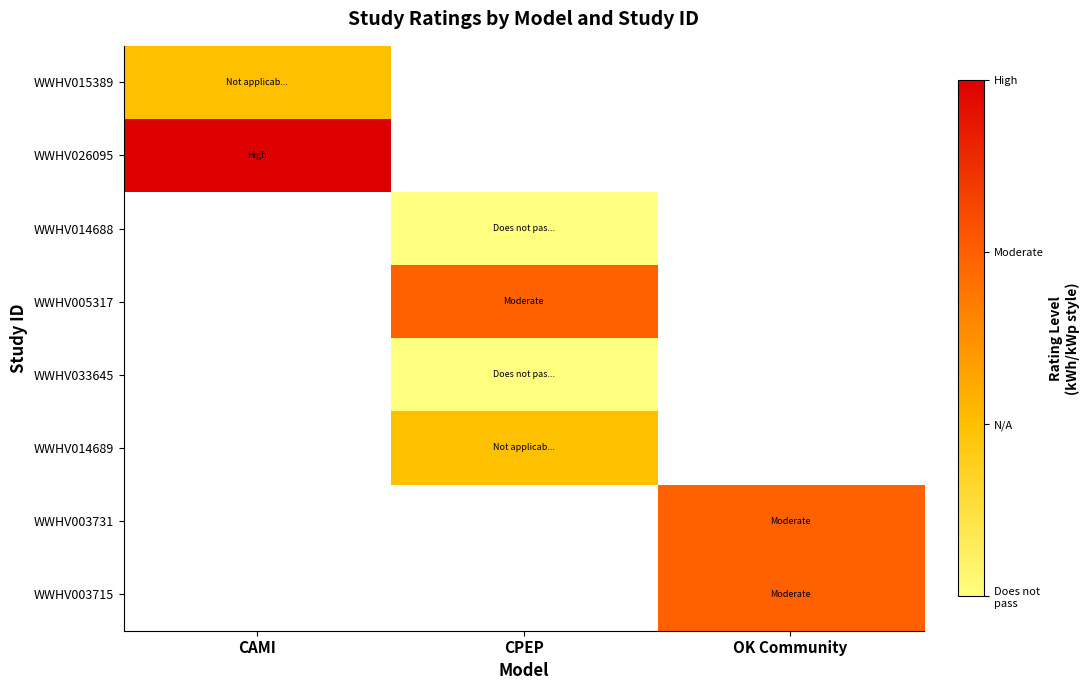

At which label is WWHV015389 closest to 2?

CAMI